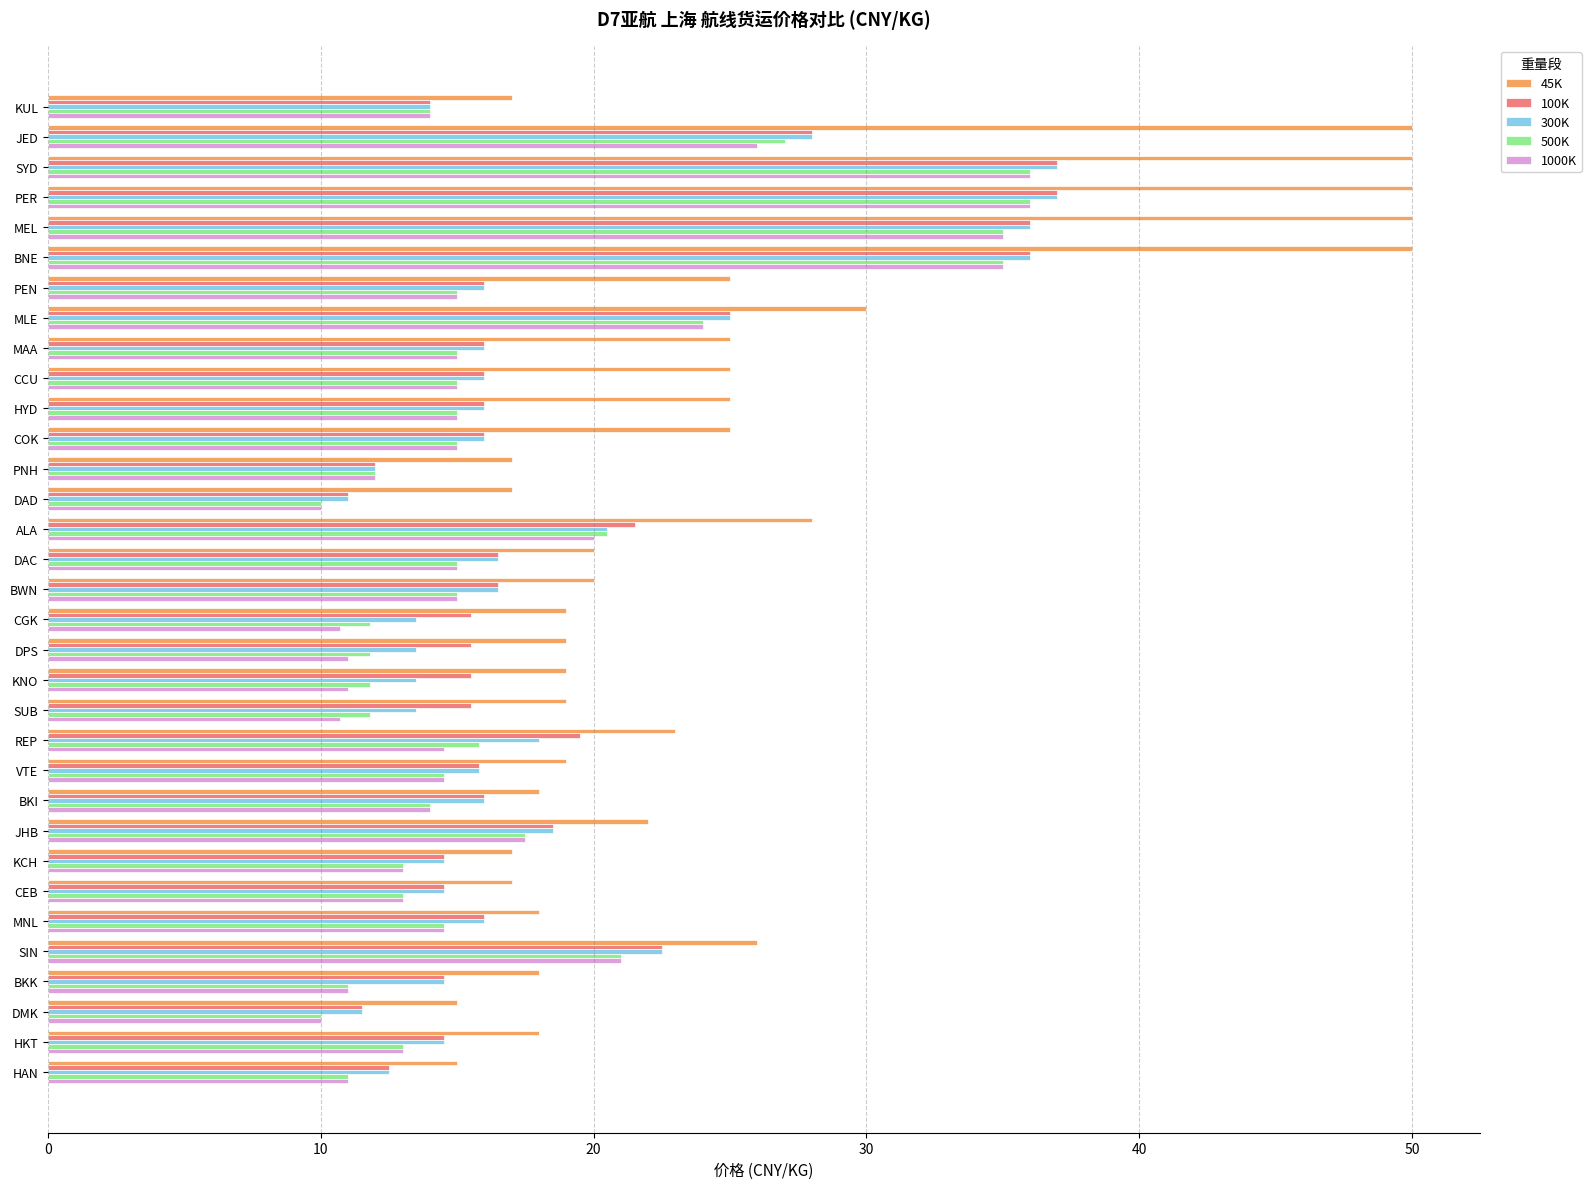

Which series has the largest total across all categories?

45K